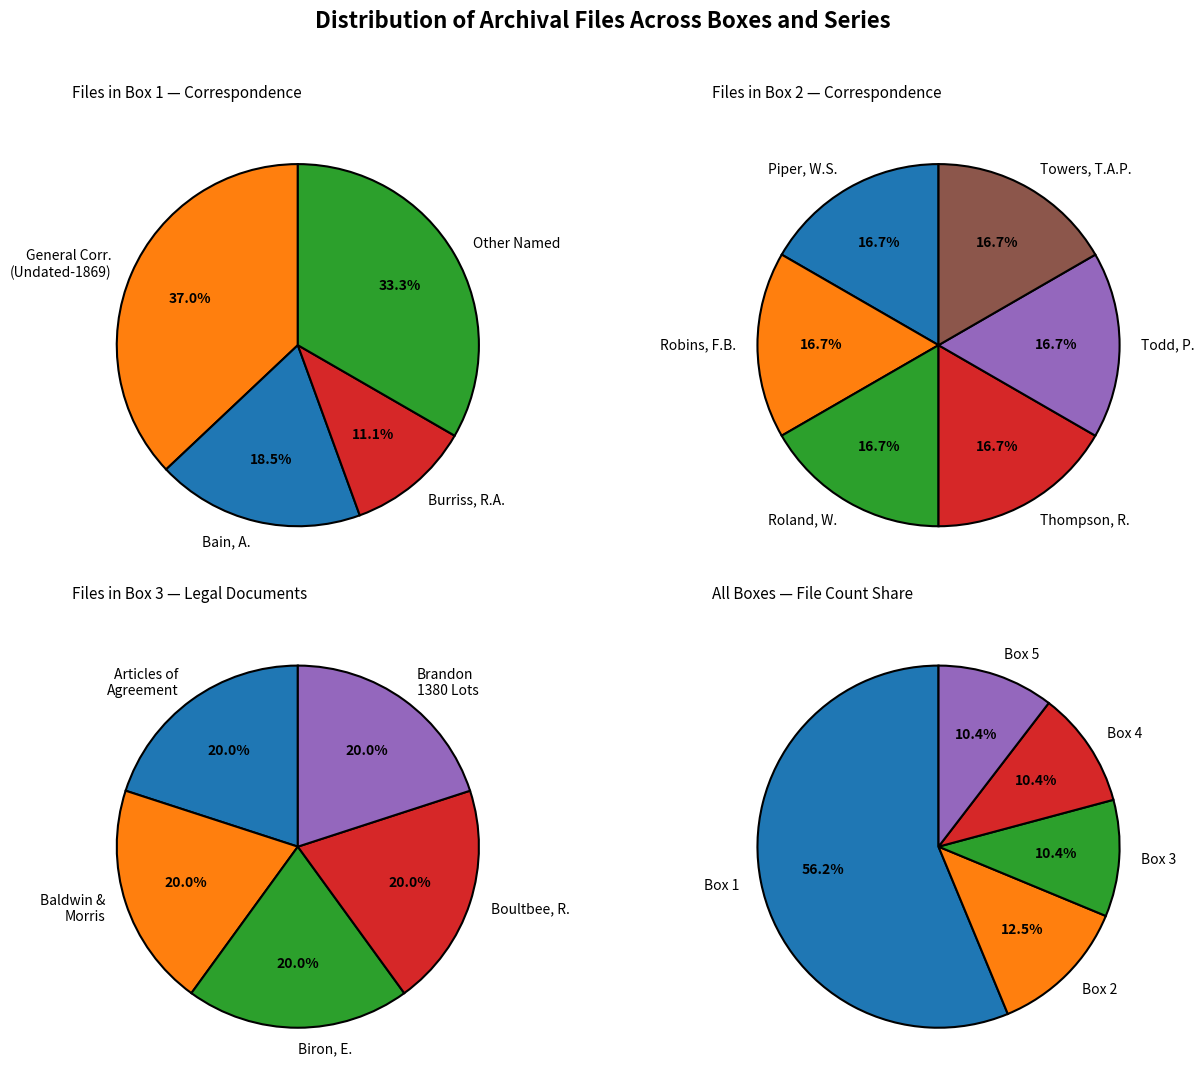

Is it true that Box 5 is 10% of the pie?

True